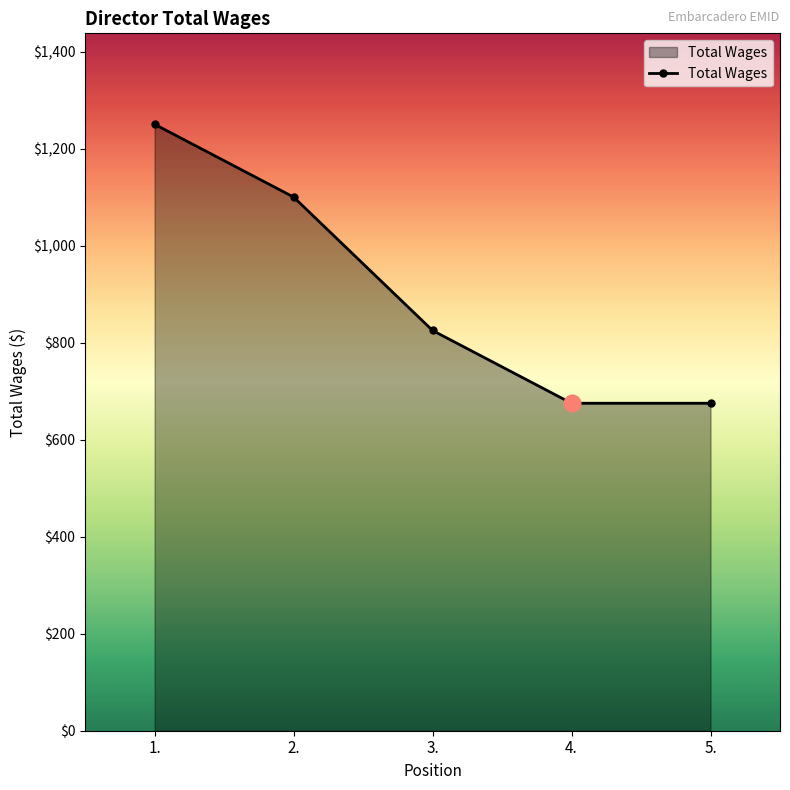

Reading left to right, transcribe all the data shown in this chart.

1250	1100	825	675	675